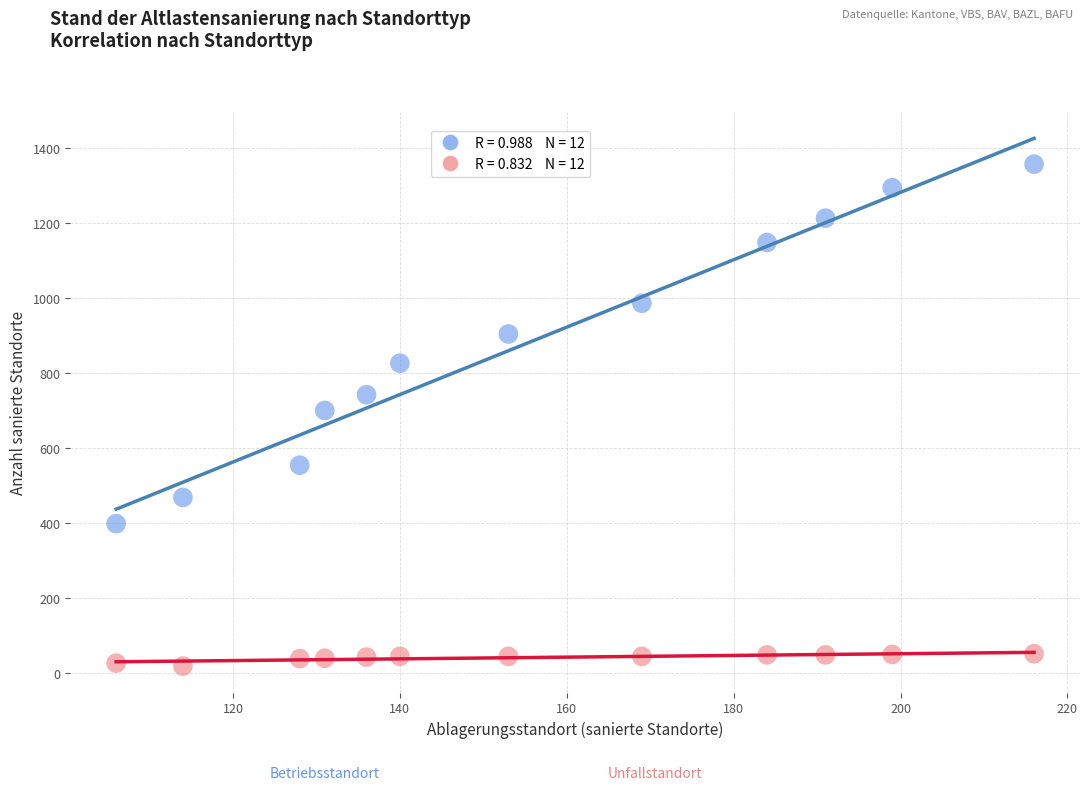

Across all data points, what is the range of Y values (max minus min)?

1339